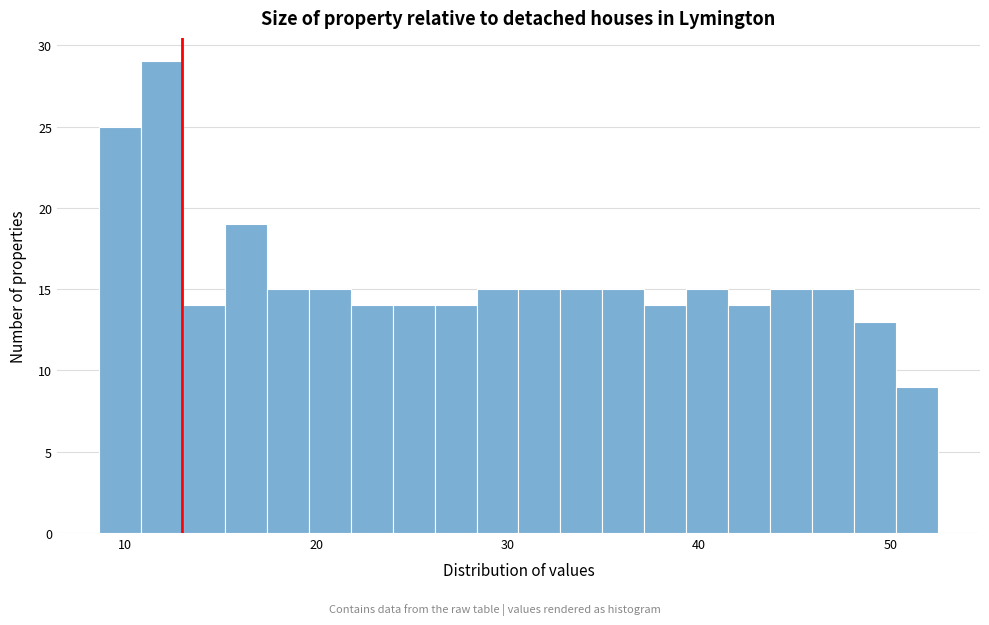

Around what value on the x-axis is the tallest bar? Give the approximate position of its centre, as read against the axis.

12